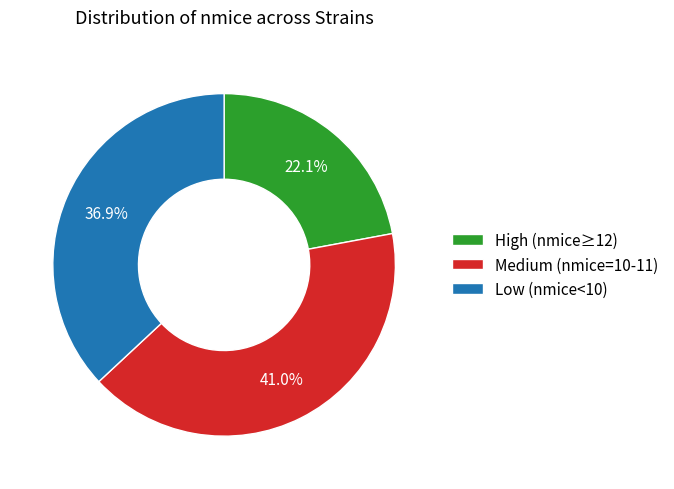

Which category has the smallest portion of the pie?

High (nmice≥12)